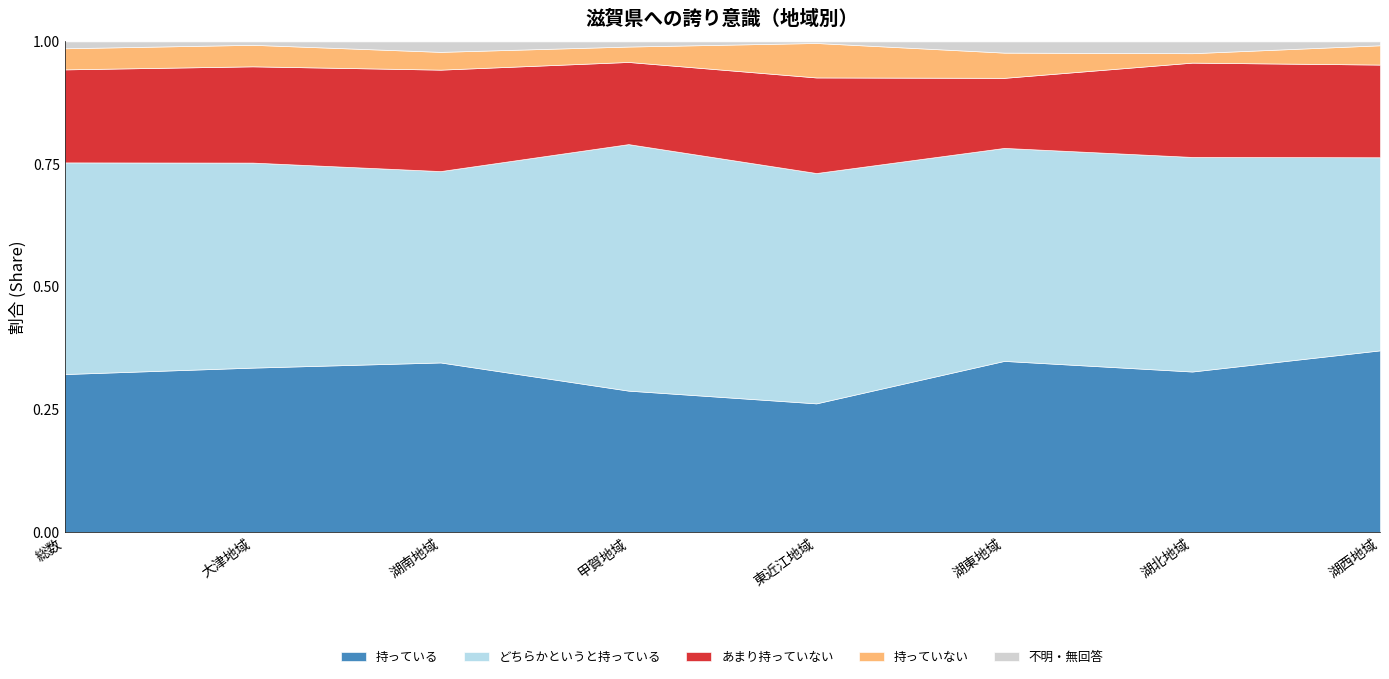

What is the value of the どちらかというと持っている point at the 6th from the left?

0.4